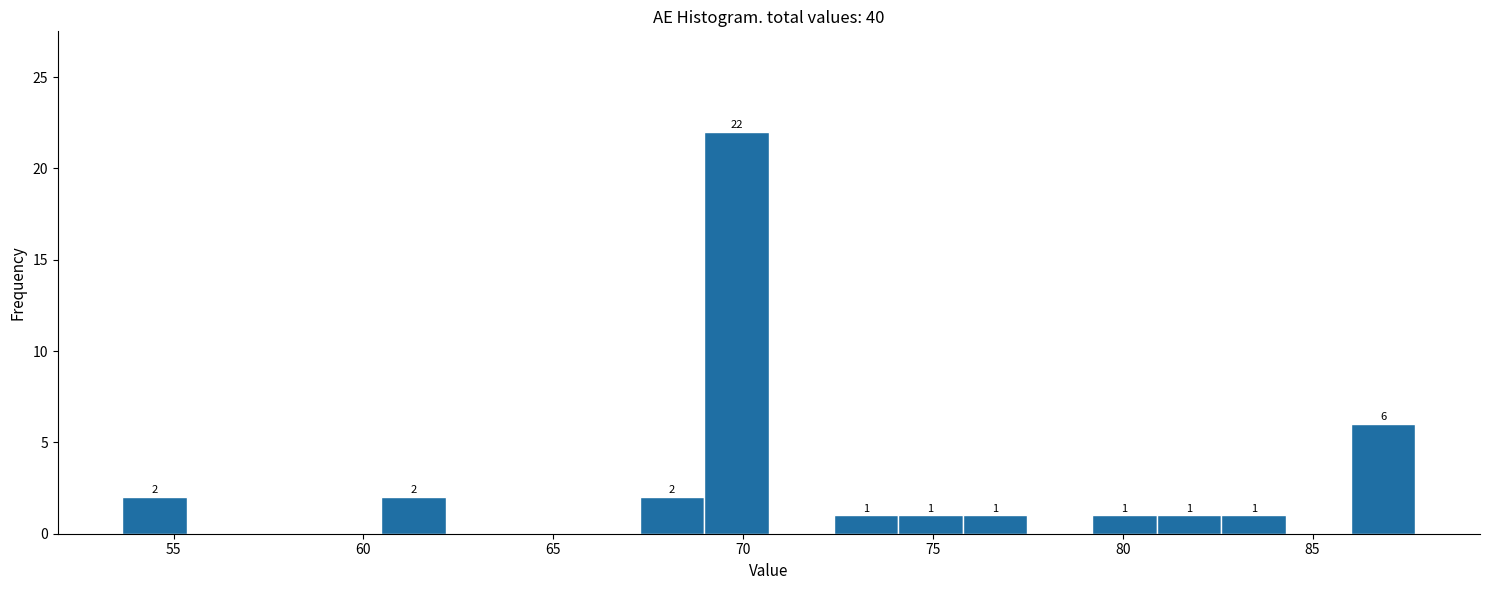

Read against the x-axis, roughly where is the centre of the tallest bar?

70.0